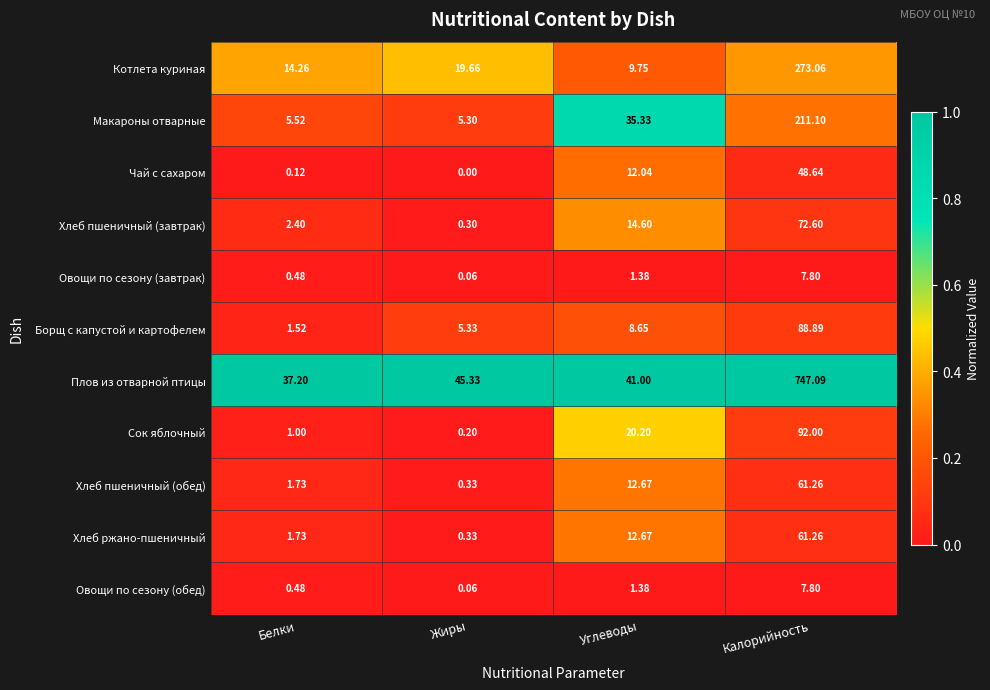

At which category is the sum across all series the highest?

Калорийность